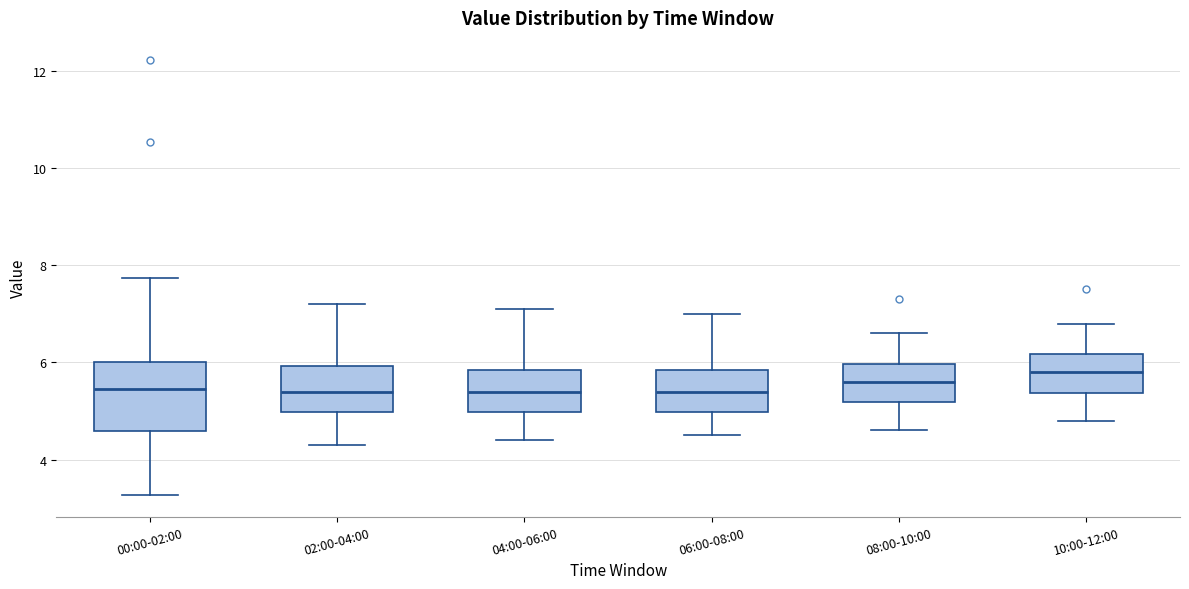

Which box has the highest median line?

10:00-12:00